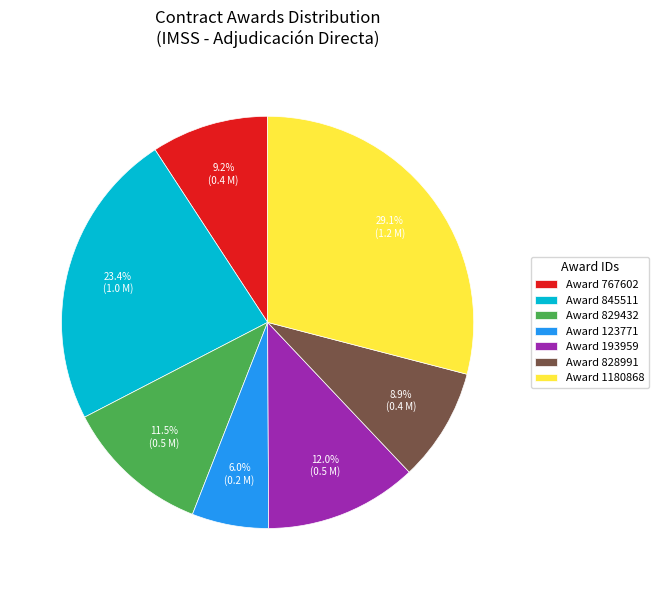

Do Award 828991 and Award 123771 together represent more than half of the pie?

No